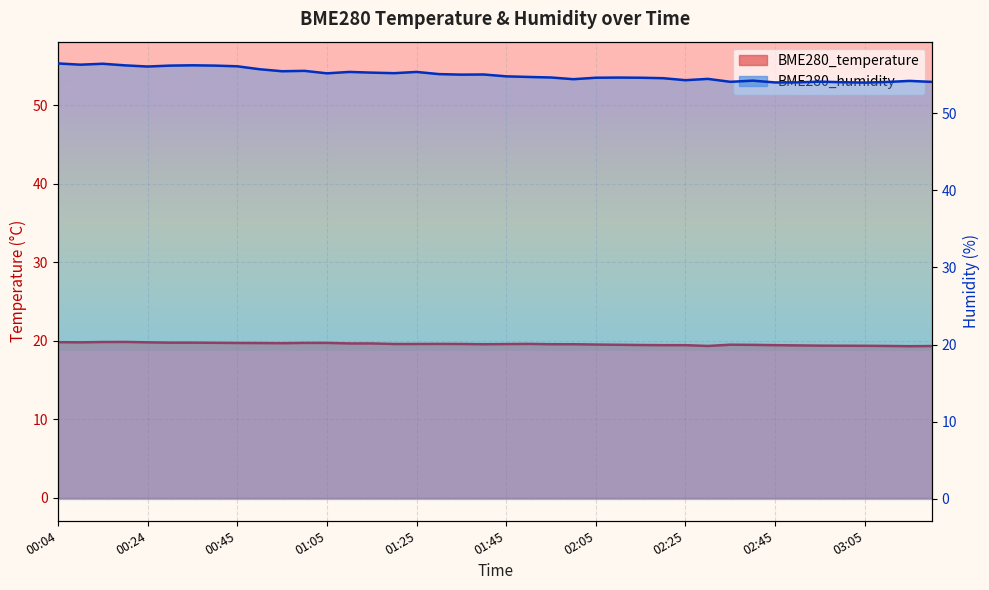

Rank the series by their average value, from highest to lowest.

BME280_humidity, BME280_temperature